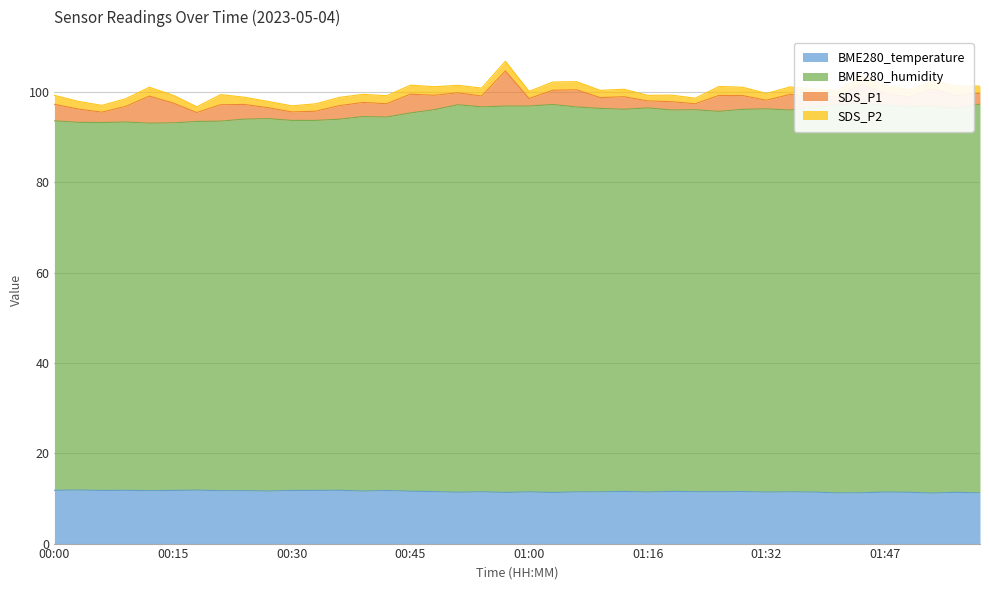

What value does the BME280_humidity series have at 01:32?

96.3